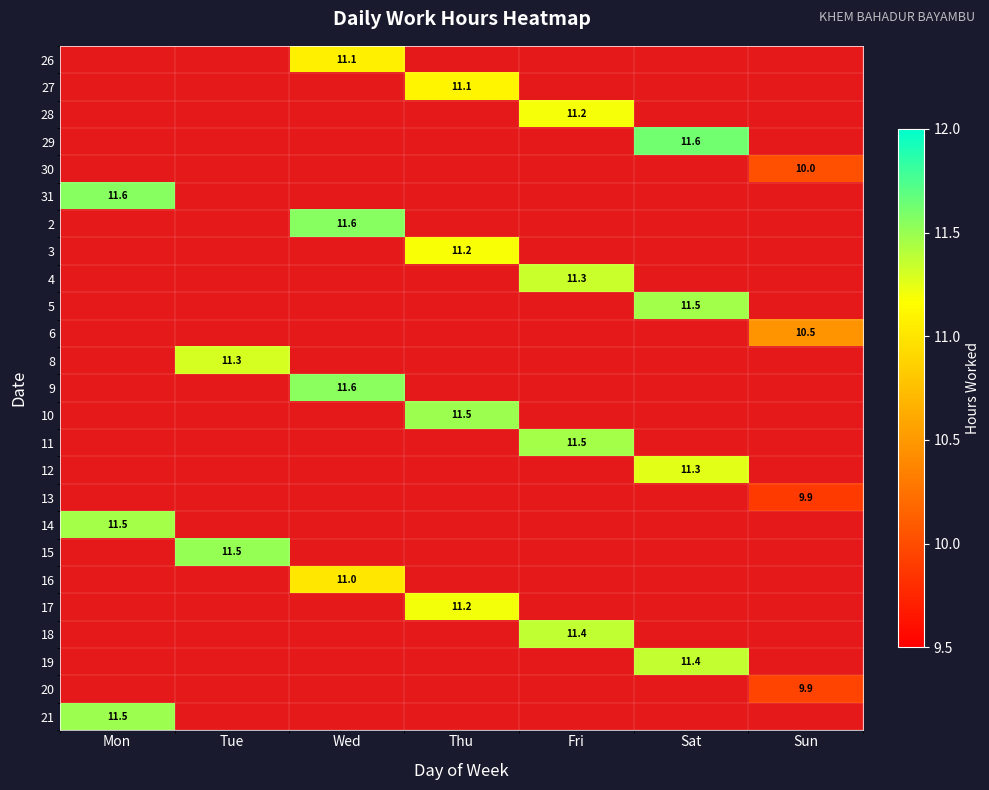

True or false: 11 has a value of 5.1 at Fri.

False